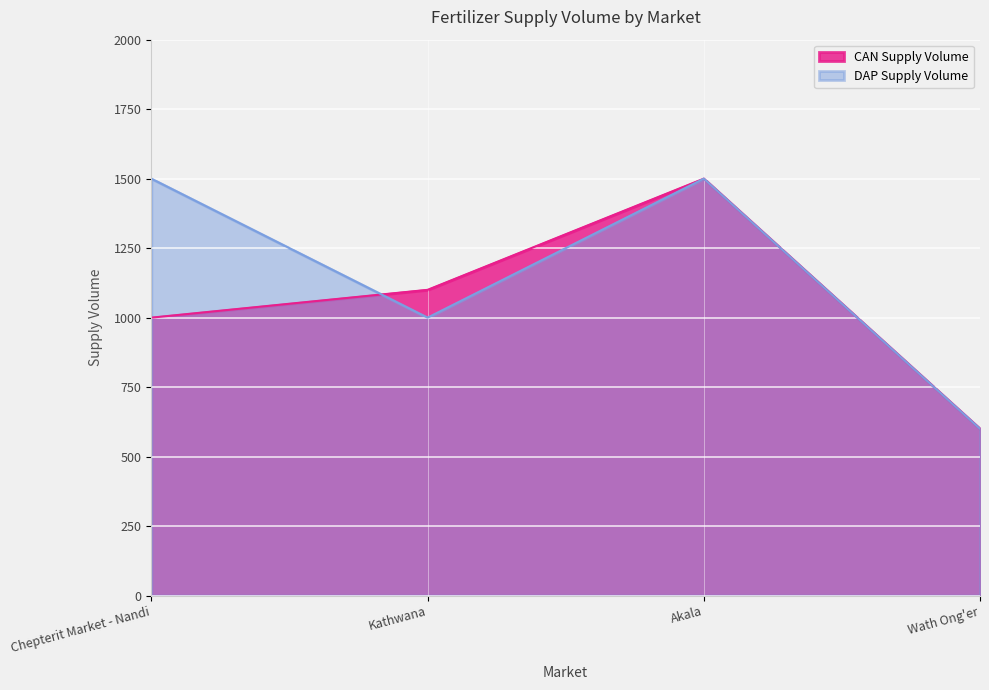

What is the difference between the CAN Supply Volume values at Chepterit Market - Nandi and Akala?

500